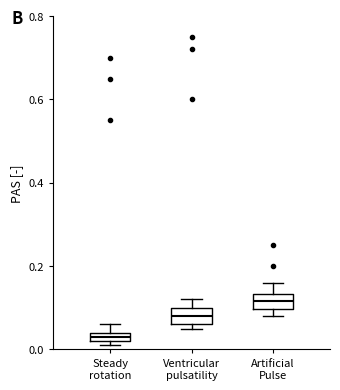

Where is the lower edge of the box for Artificial Pulse on the y-axis? The values are not printed on the chart, so give them approximately, as read against the axis.

0.10